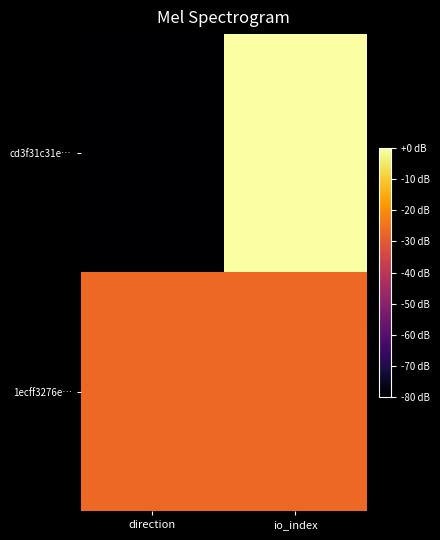

Reading right to left, transcribe all the data shown in this chart.

cd3f31c31e…: io_index=0.0	direction=-80.0
1ecff3276e…: io_index=-26.7	direction=-26.7